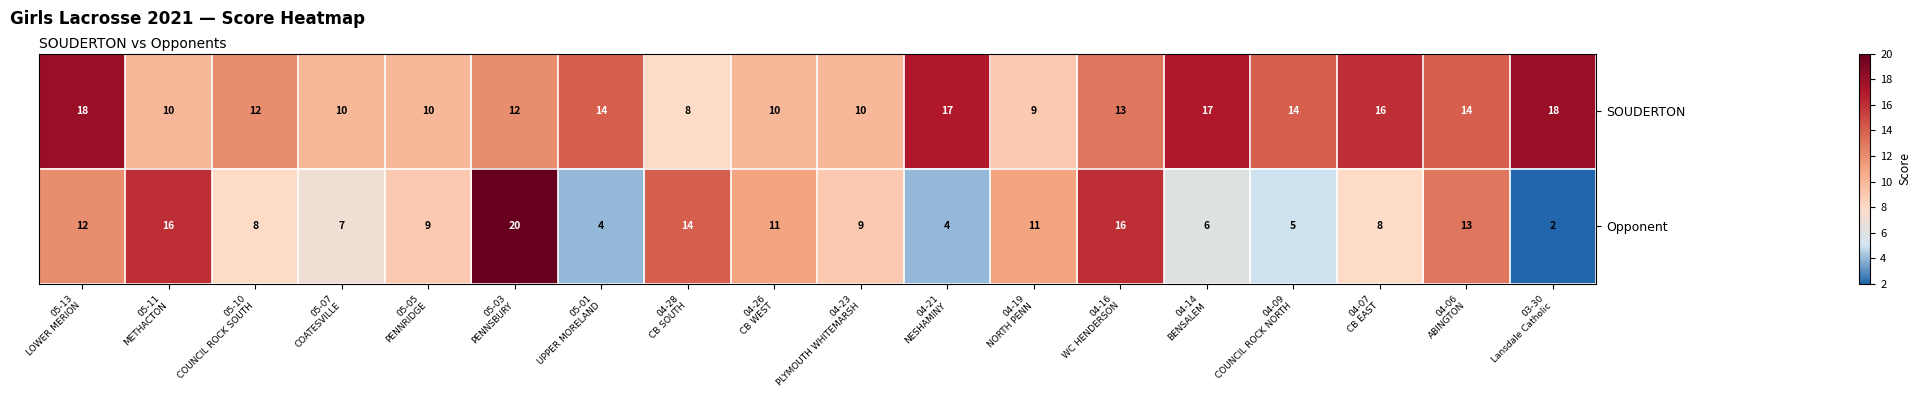

Which series has the largest range (max minus min)?

Opponent